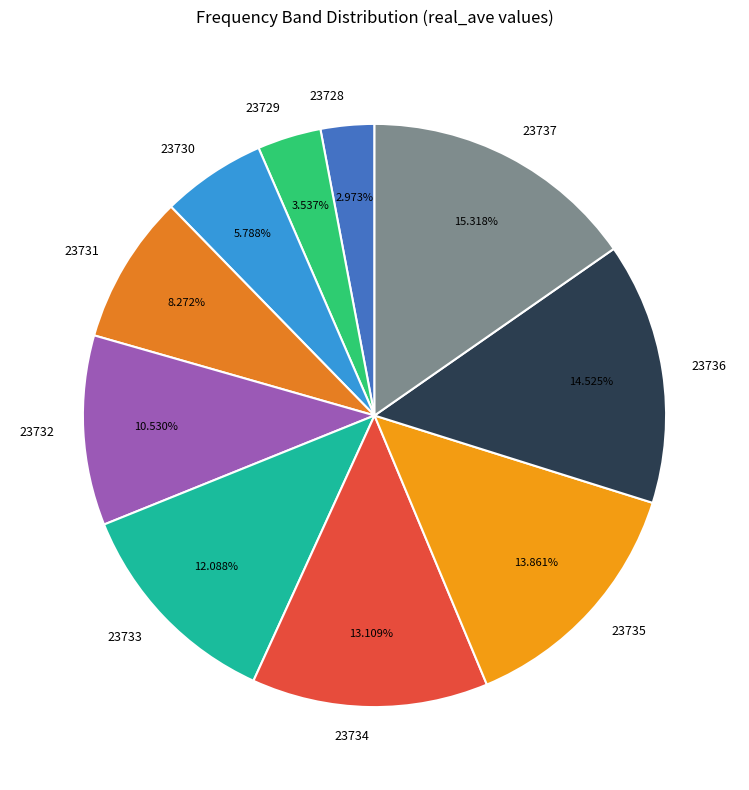

Is there a majority slice in this chart?

No